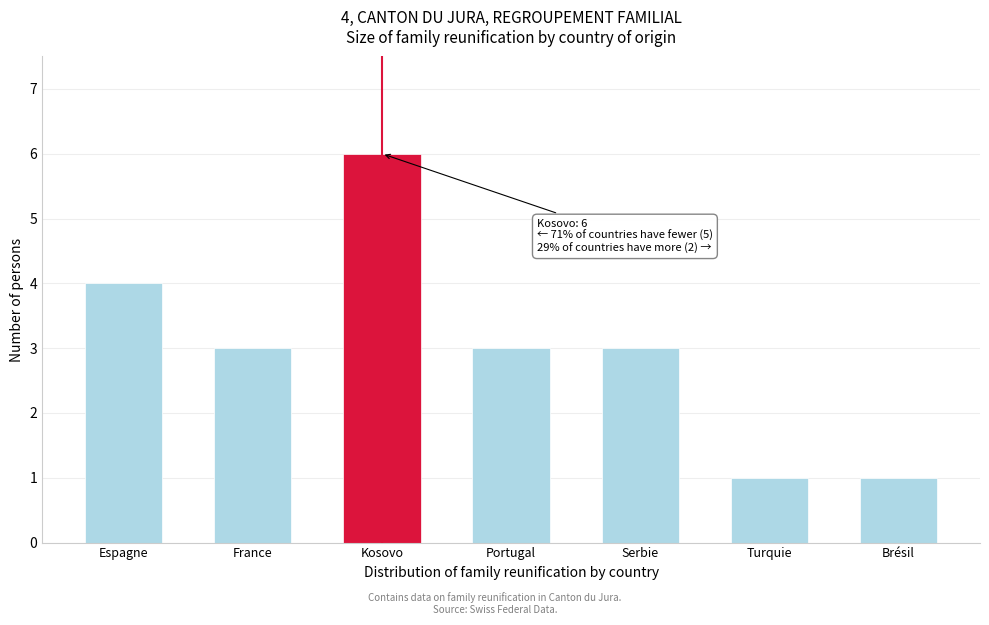

Reading left to right, list all the values displayed in this chart.

Espagne=4	France=3	Kosovo=6	Portugal=3	Serbie=3	Turquie=1	Brésil=1